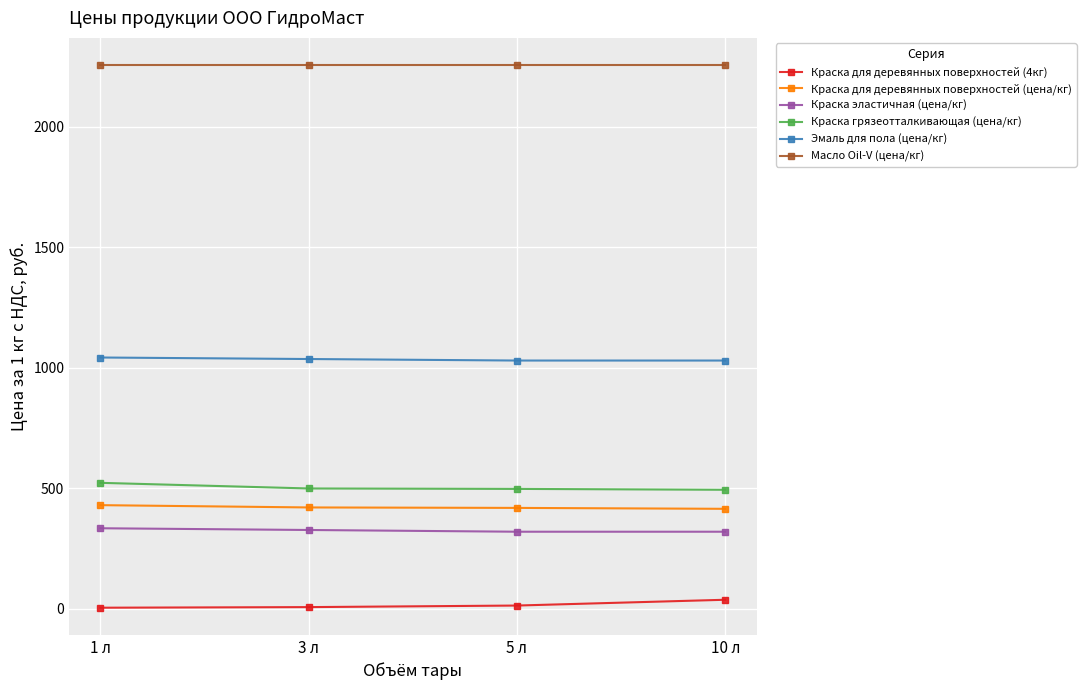

Which series has the largest total across all categories?

Масло Oil-V (цена/кг)